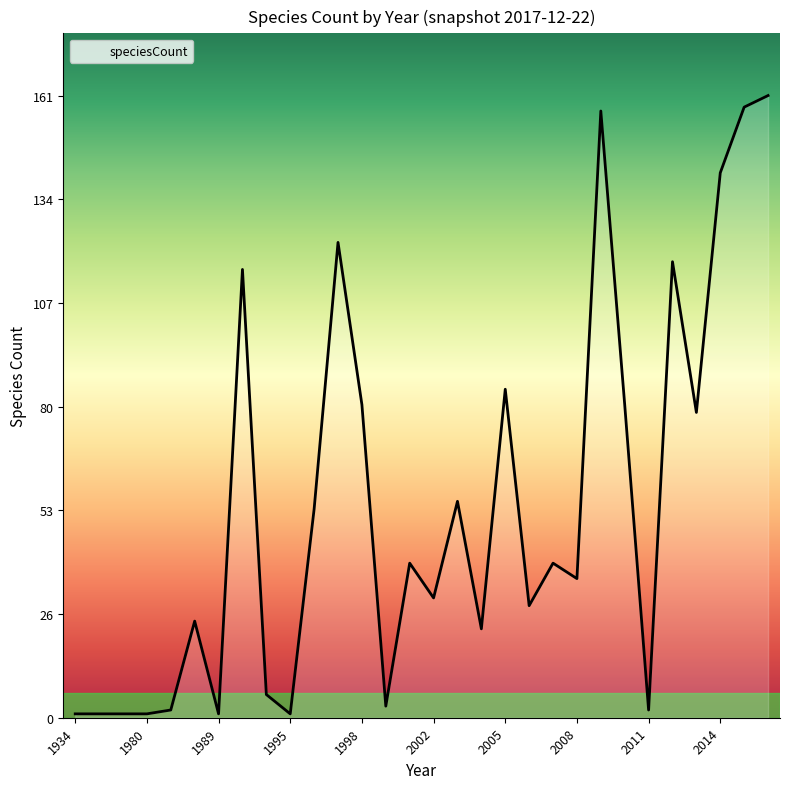

What is the maximum value shown in the chart?

161